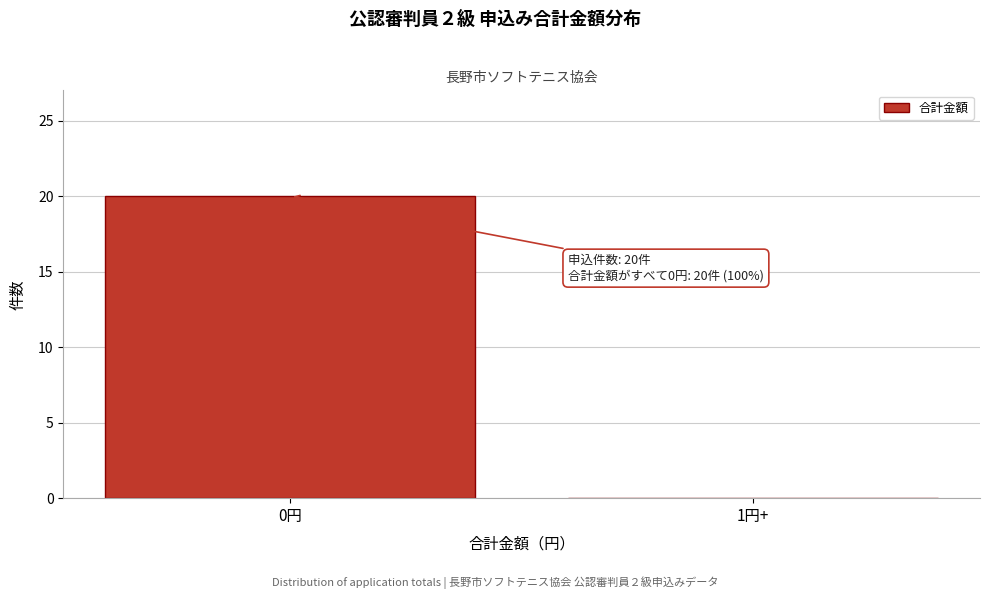

Reading left to right, list all the values displayed in this chart.

0円=20	1円+=0